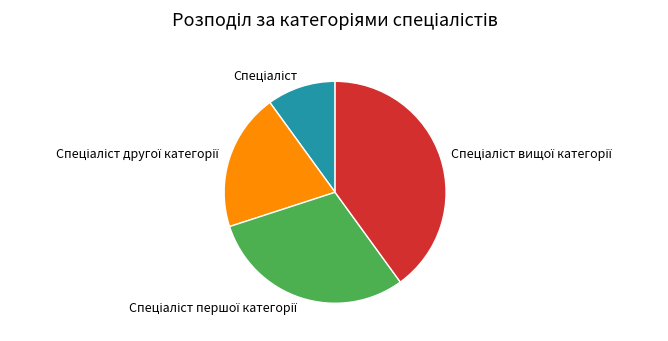

Is there a majority slice in this chart?

No